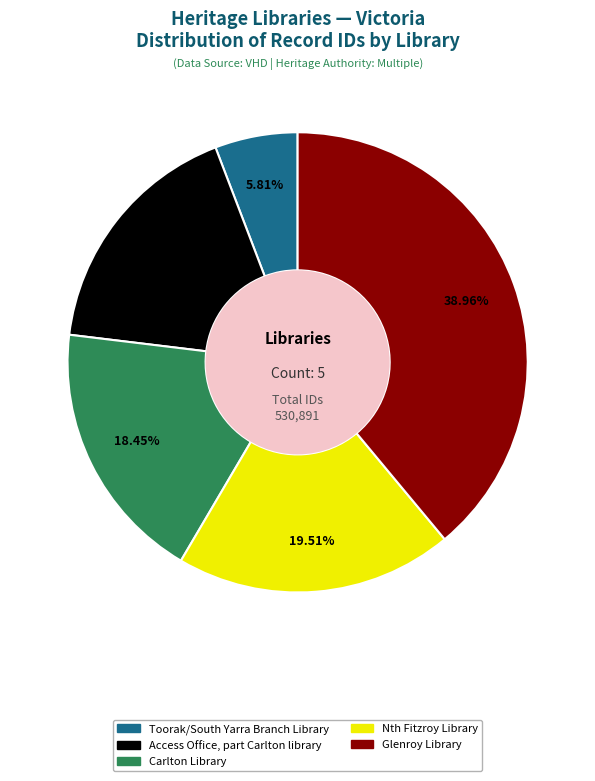

True or false: Nth Fitzroy Library accounts for 26% of the total.

False